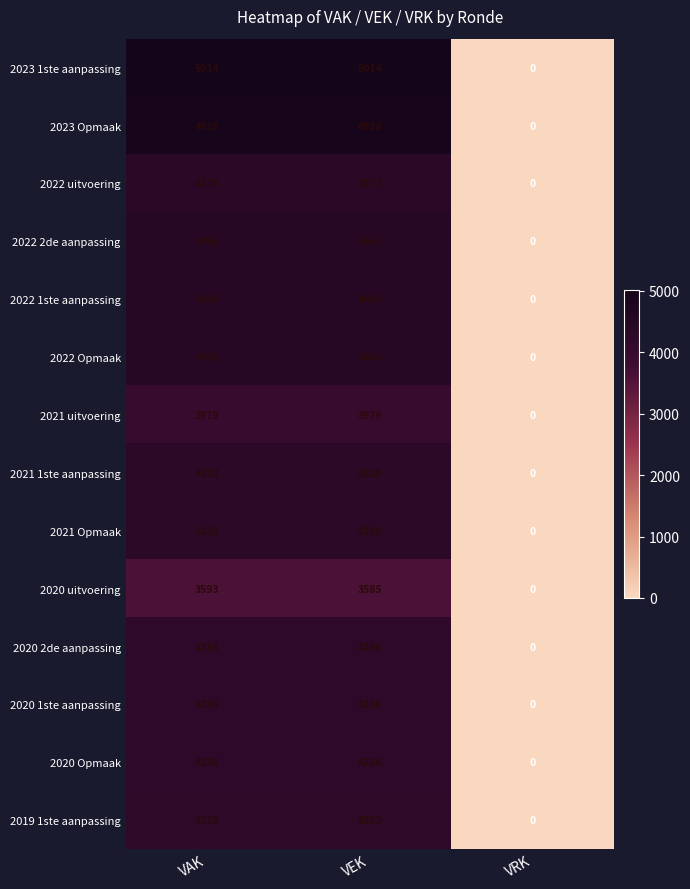

At how many categories does at least one series exceed 539?

2